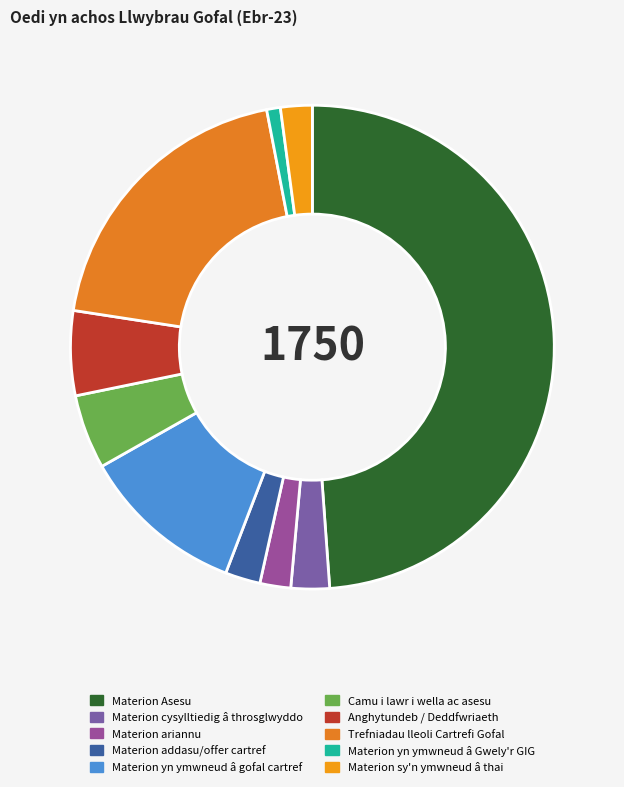

Between Materion cysylltiedig â throsglwyddo and Materion Asesu, which is larger?

Materion Asesu